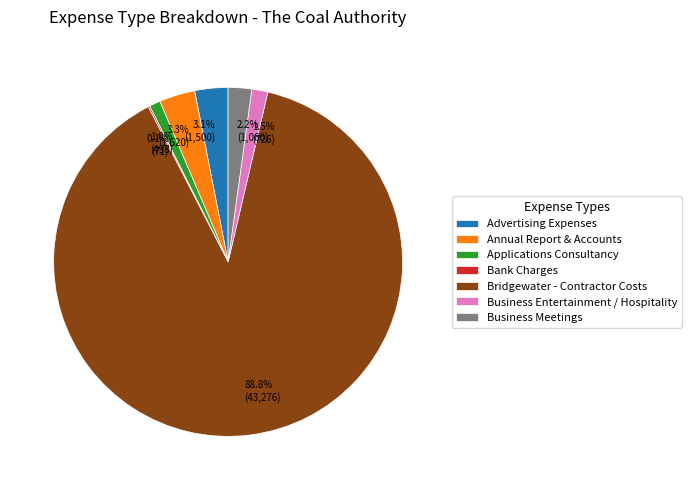

Which slice is the largest?

Bridgewater - Contractor Costs